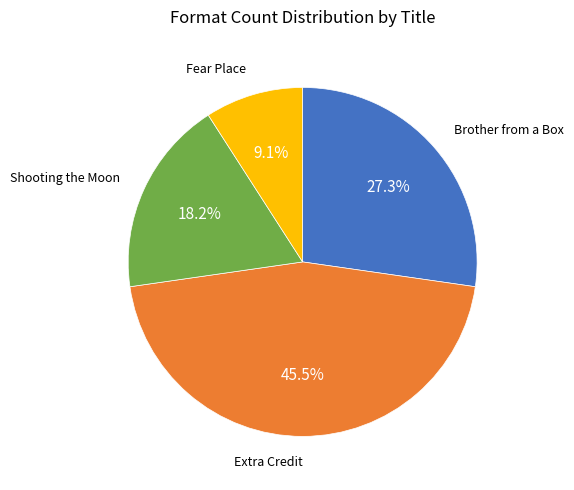

Does any single category account for the majority?

No